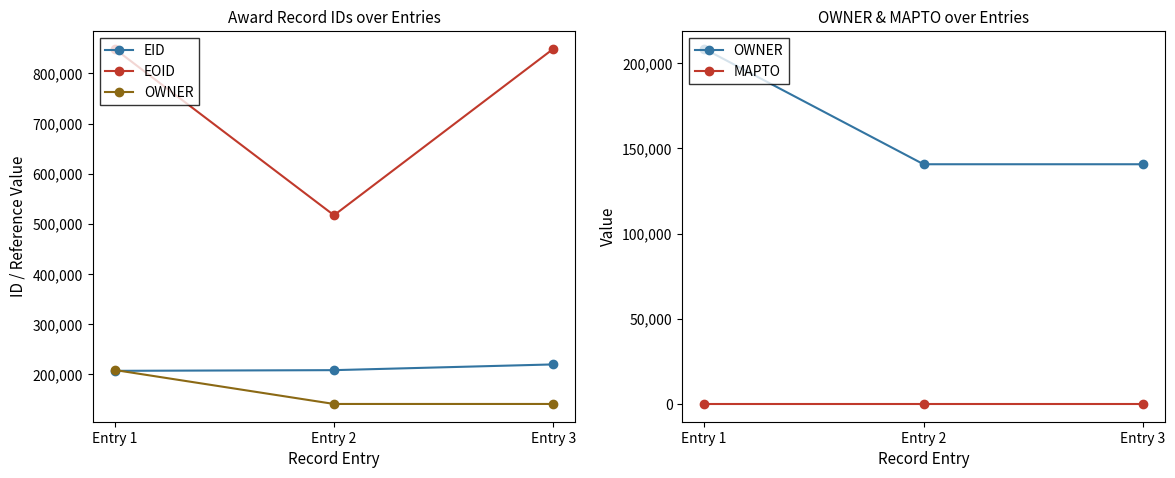

Reading left to right, what are all the values shown in this chart?

EID: 206803	208170	219611
EOID: 849296	517166	849308
OWNER: 208510	140717	140717
MAPTO: 0	0	0